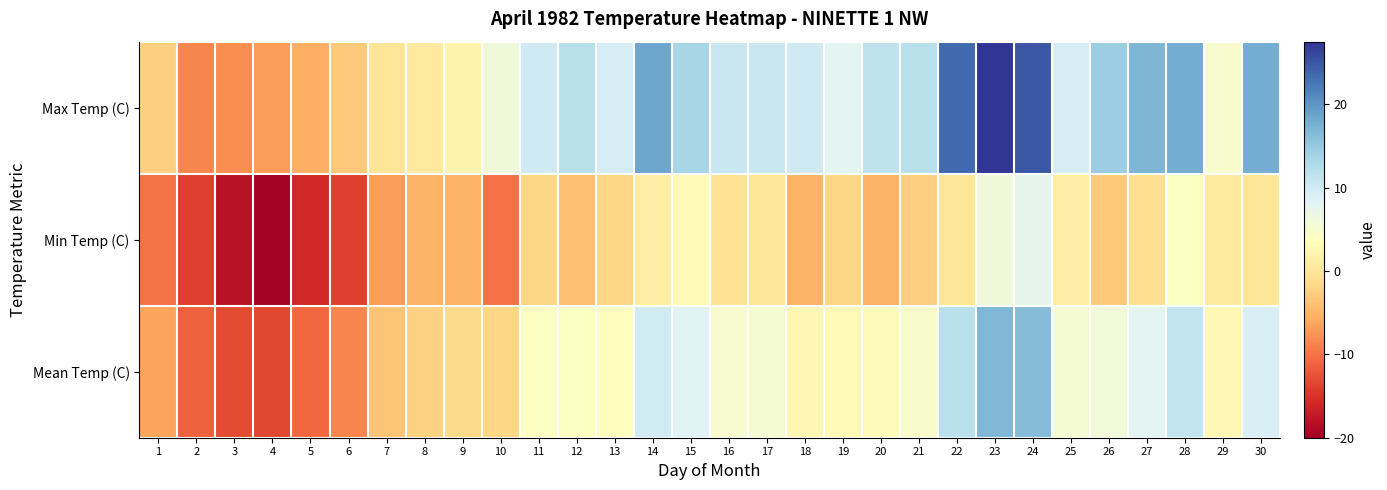

At which category is the sum across all series the highest?

23